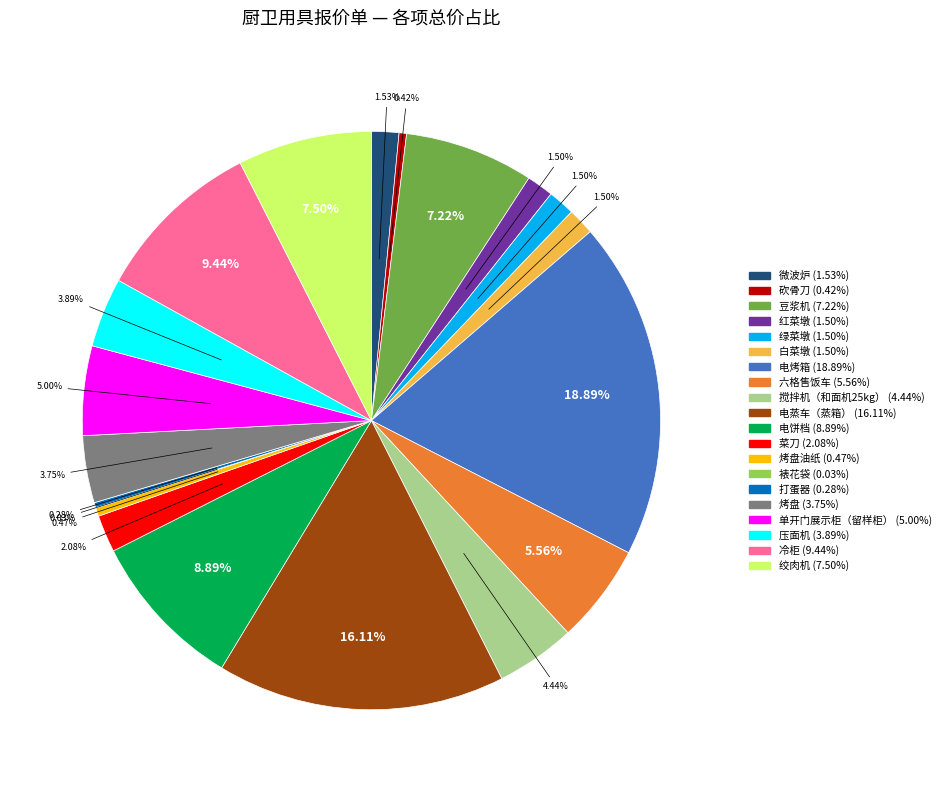

Is there any slice that represents more than half of the pie?

No